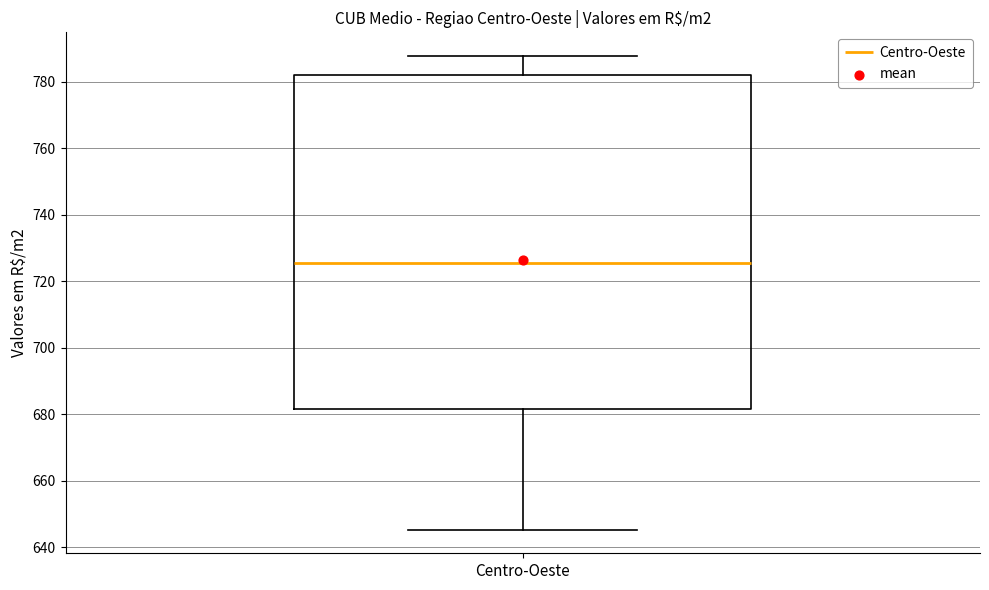

Read this box plot against the y-axis: the position of the median line, the range covered by the box, and the ends of both whiskers. The values are not printed on the chart, so give them approximately, as read against the axis.

median 726, box 682 to 782, whiskers 646 to 788